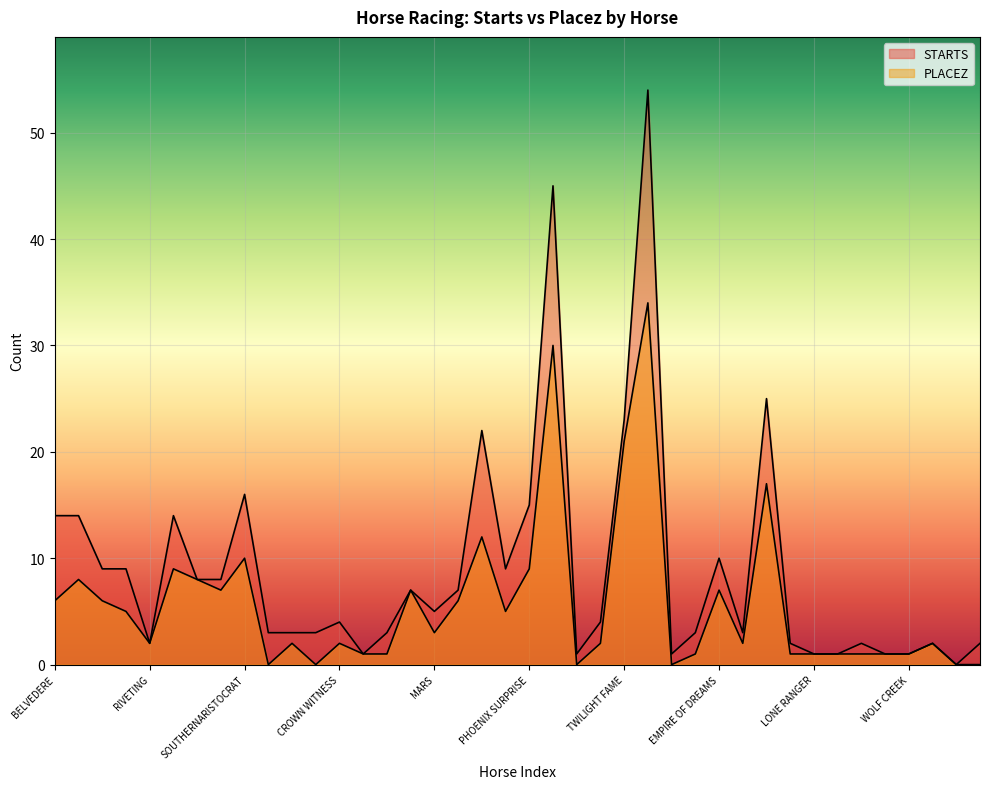

Reading left to right, extract all data points from this chart.

STARTS: BELVEDERE=14	THE GOLDEN DREAM=14	BREEZE BLUSTER=9	CHINKY PINKY=9	RIVETING=2	SACRED CREATOR=14	ICE STORM=8	MAYBACH=8	SOUTHERNARISTOCRAT=16	ORIGINAL SIN=3	DETECTIVE=3	RULING DYNASTY=3	CROWN WITNESS=4	EASTERN SEA=1	MAROON=3	RAFFLES=7	MARS=5	DOUBLE VISION=7	MEGA SUCCESS=22	BELLISSIMO=9	PHOENIX SURPRISE=15	ELITE AGENT=45	DIVO=1	FONDNESS OF YOU=4	TWILIGHT FAME=23	ECO FRIENDLY=54	BLUES BALLAD=1	DYNAMIC FORCE=3	EMPIRE OF DREAMS=10	GREENWICH=3	JE NE SAIS QUOI=25	AUSTRALIA=2	LONE RANGER=1	PNEUMA=1	STAR CONCEPT=2	VYASA=1	WOLF CREEK=1	ESTEFANIA=2	FELICIA=0	GRACE=2
PLACEZ: BELVEDERE=6	THE GOLDEN DREAM=8	BREEZE BLUSTER=6	CHINKY PINKY=5	RIVETING=2	SACRED CREATOR=9	ICE STORM=8	MAYBACH=7	SOUTHERNARISTOCRAT=10	ORIGINAL SIN=0	DETECTIVE=2	RULING DYNASTY=0	CROWN WITNESS=2	EASTERN SEA=1	MAROON=1	RAFFLES=7	MARS=3	DOUBLE VISION=6	MEGA SUCCESS=12	BELLISSIMO=5	PHOENIX SURPRISE=9	ELITE AGENT=30	DIVO=0	FONDNESS OF YOU=2	TWILIGHT FAME=21	ECO FRIENDLY=34	BLUES BALLAD=0	DYNAMIC FORCE=1	EMPIRE OF DREAMS=7	GREENWICH=2	JE NE SAIS QUOI=17	AUSTRALIA=1	LONE RANGER=1	PNEUMA=1	STAR CONCEPT=1	VYASA=1	WOLF CREEK=1	ESTEFANIA=2	FELICIA=0	GRACE=0